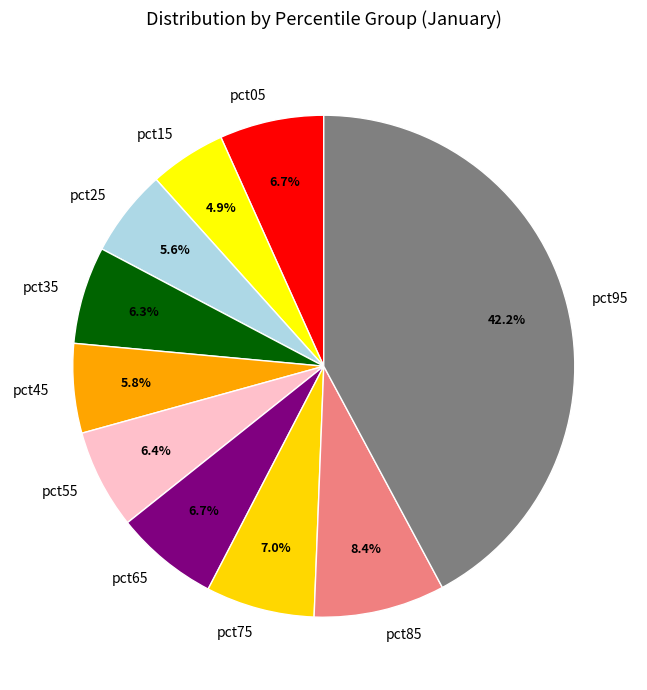

Which slice is the largest?

pct95